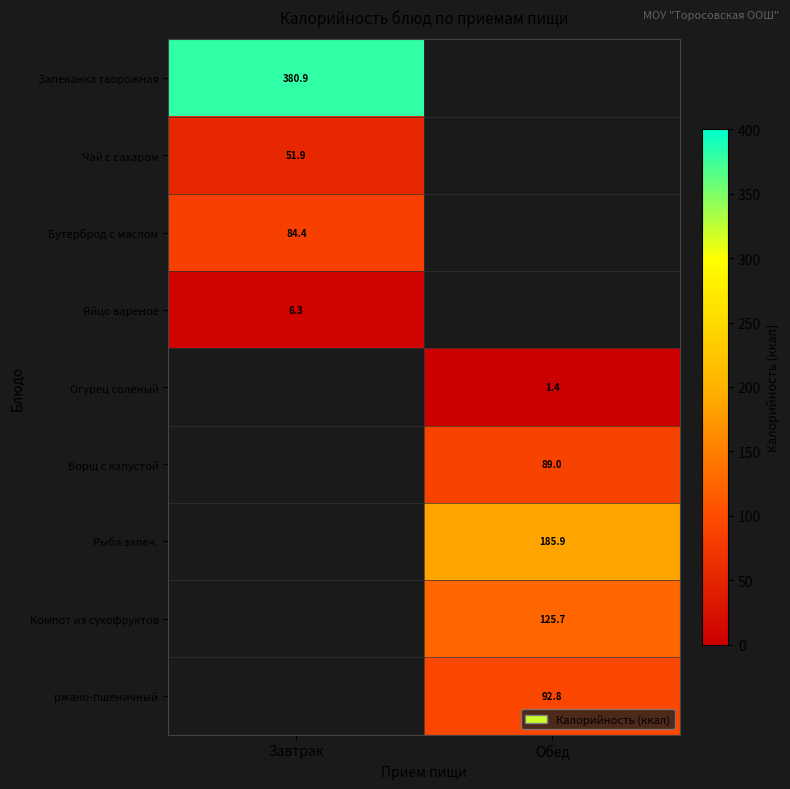

How many positive values does the ржано-пшеничный series have?

1